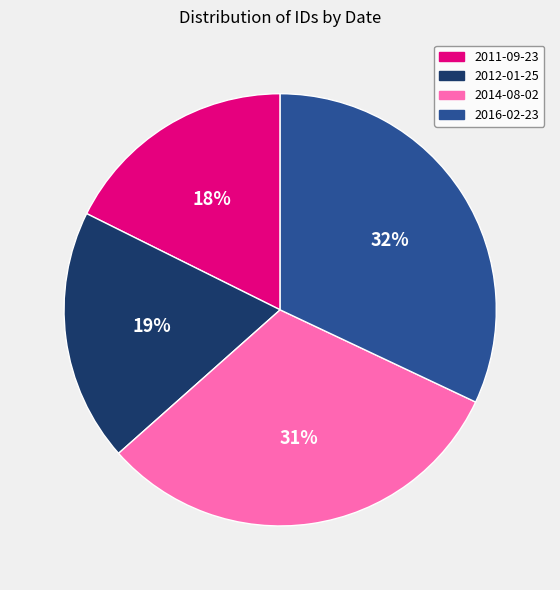

To the nearest percent, what is the average slice percentage?

25%